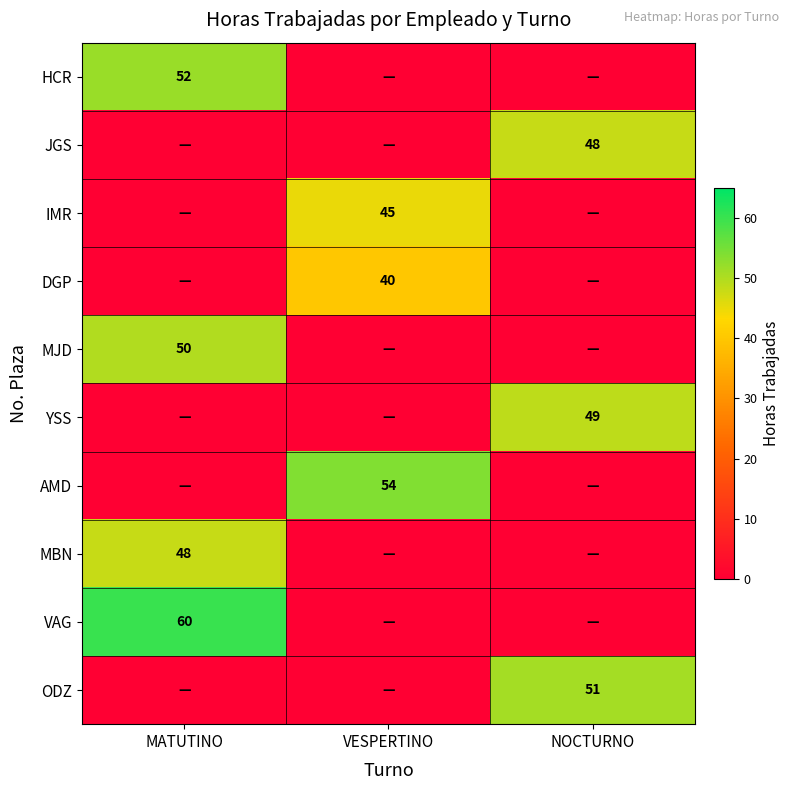

The value of VAG at MATUTINO is 60. True or false?

True